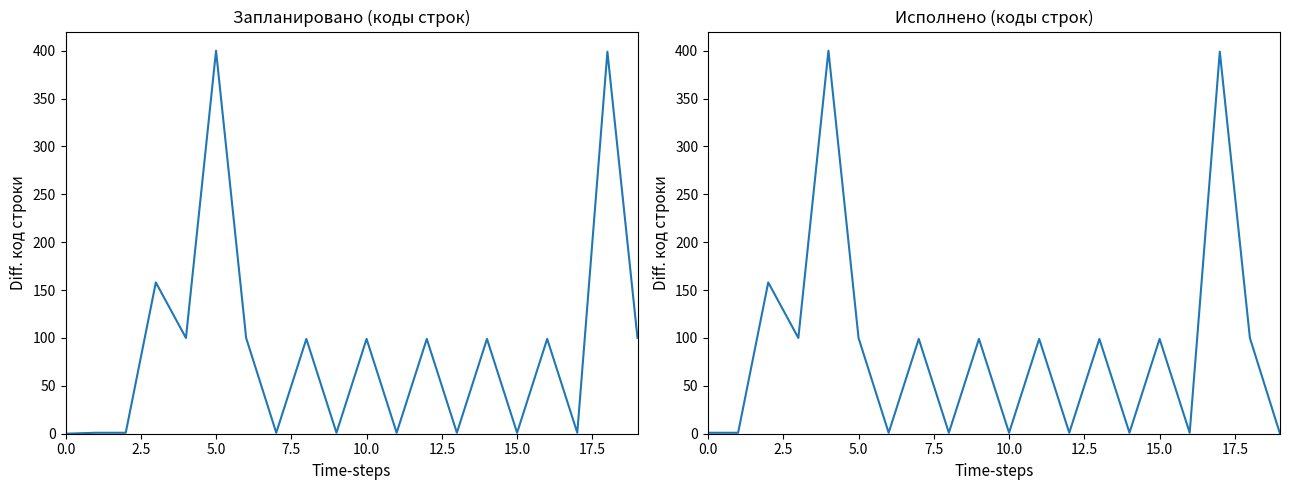

What are all the series names shown in the legend?

Запланировано, Исполнено